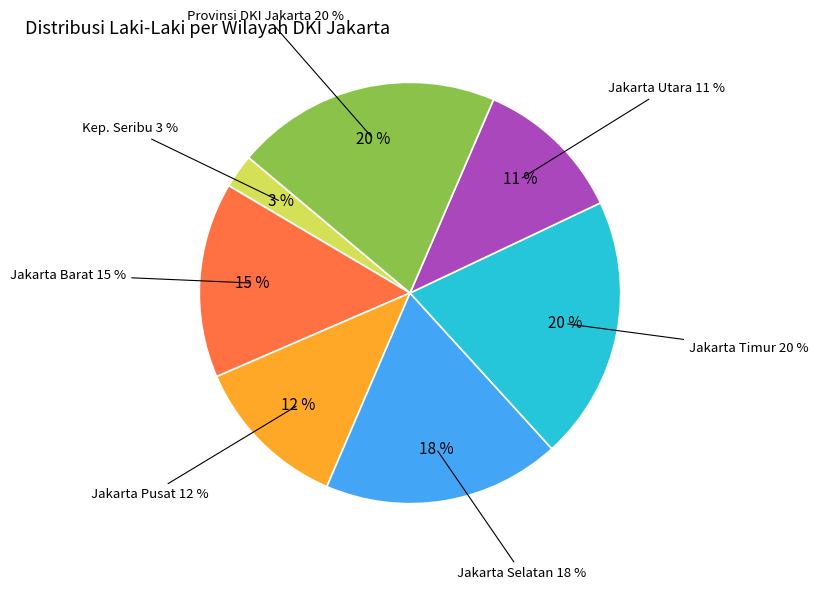

The KOTA ADMINISTRASI JAKARTA PUSAT slice represents 25% of the pie. True or false?

False